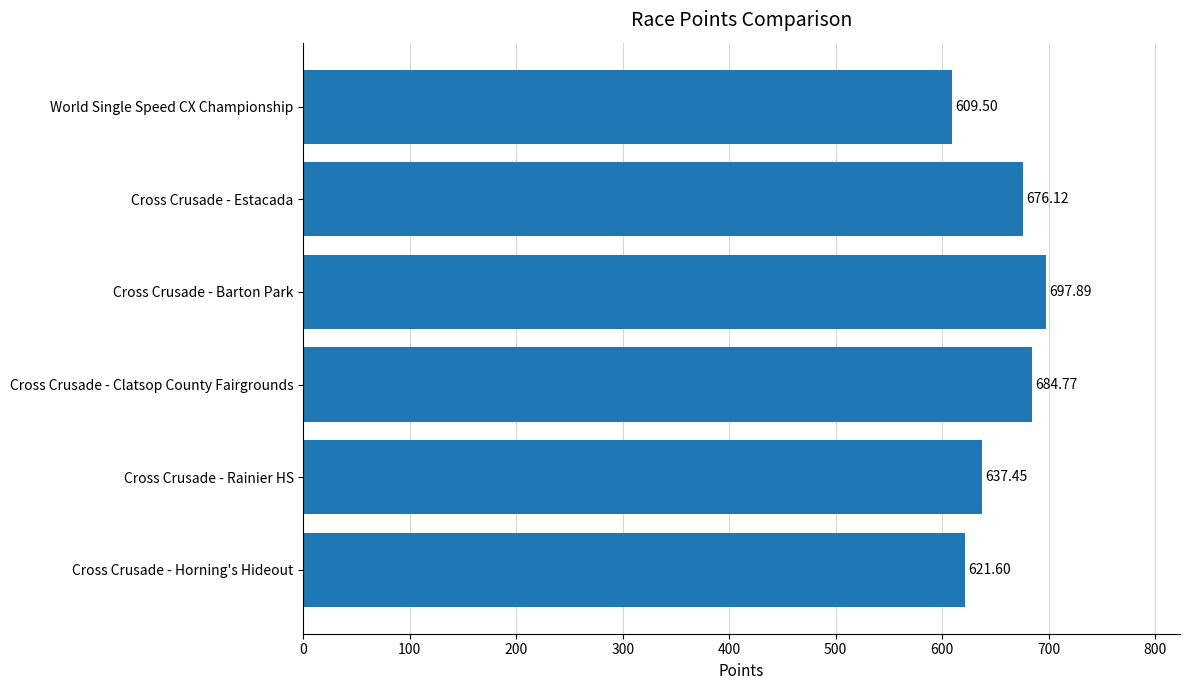

How many data points does each series have?

6